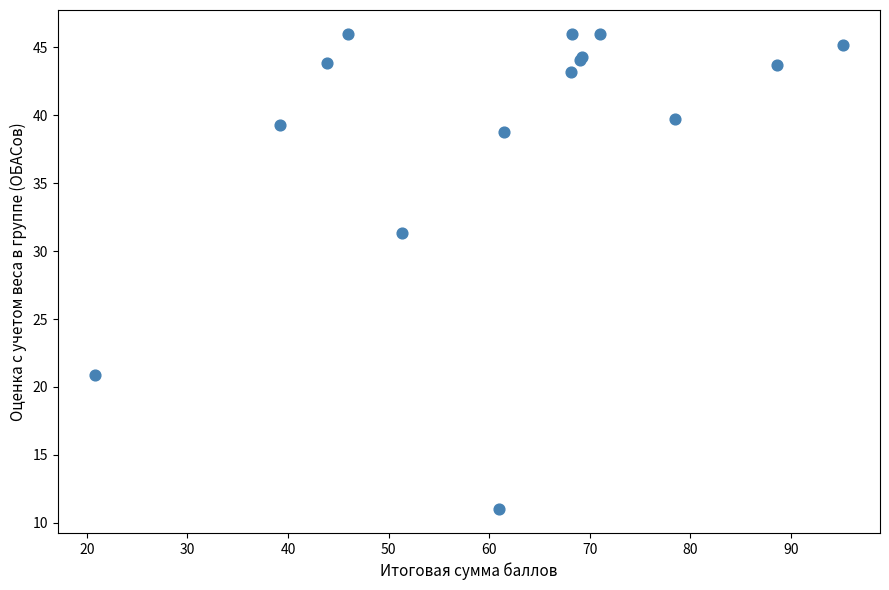

What Y value in the scatter plot is closest to 28?

31.3